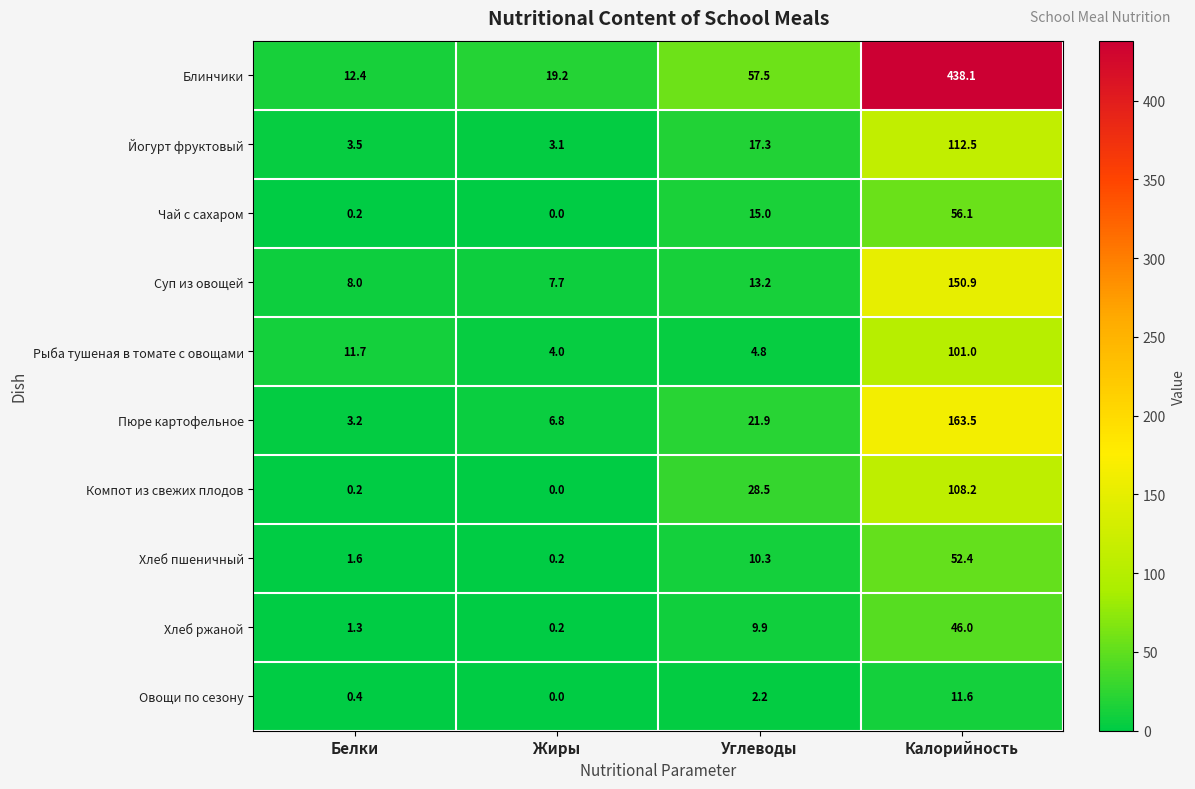

What is the difference between the maximum and minimum values in the Овощи по сезону series?

11.6